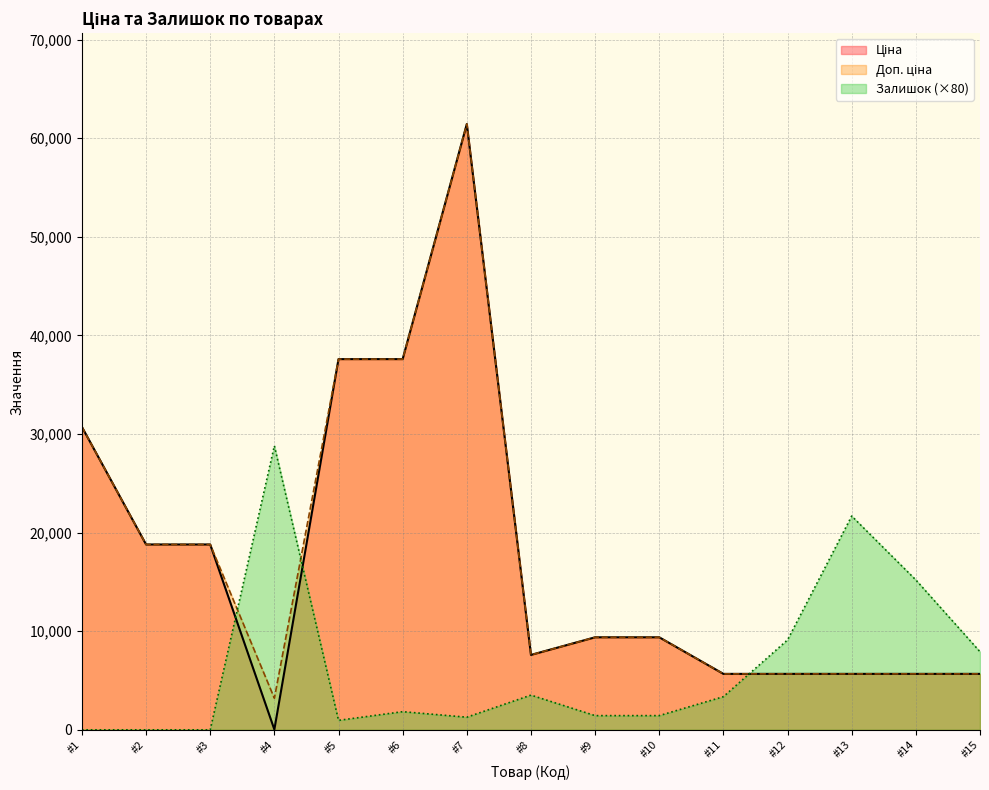

What is the maximum value for Залишок (×80)?

28800.0